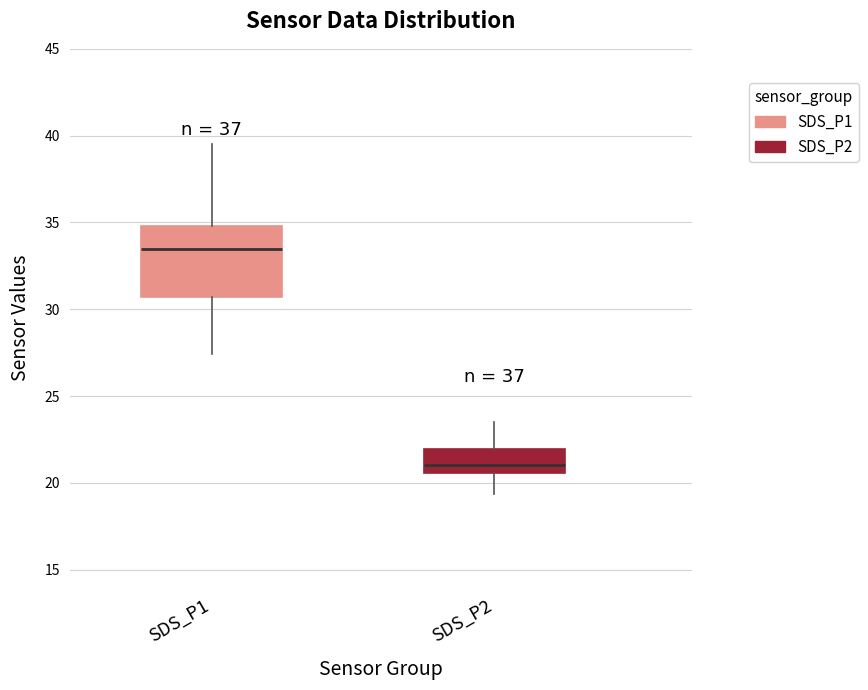

Reading left to right, transcribe this box plot: for each box, give where its median line is, the range the box spans, and where its two whiskers end, as read against the y-axis. The values are not printed on the chart, so give them approximately, as read against the axis.

SDS_P1: median 33.5, box 30.5 to 35.0, whiskers 27.5 to 39.5
SDS_P2: median 21.0, box 20.5 to 22.0, whiskers 19.5 to 23.5